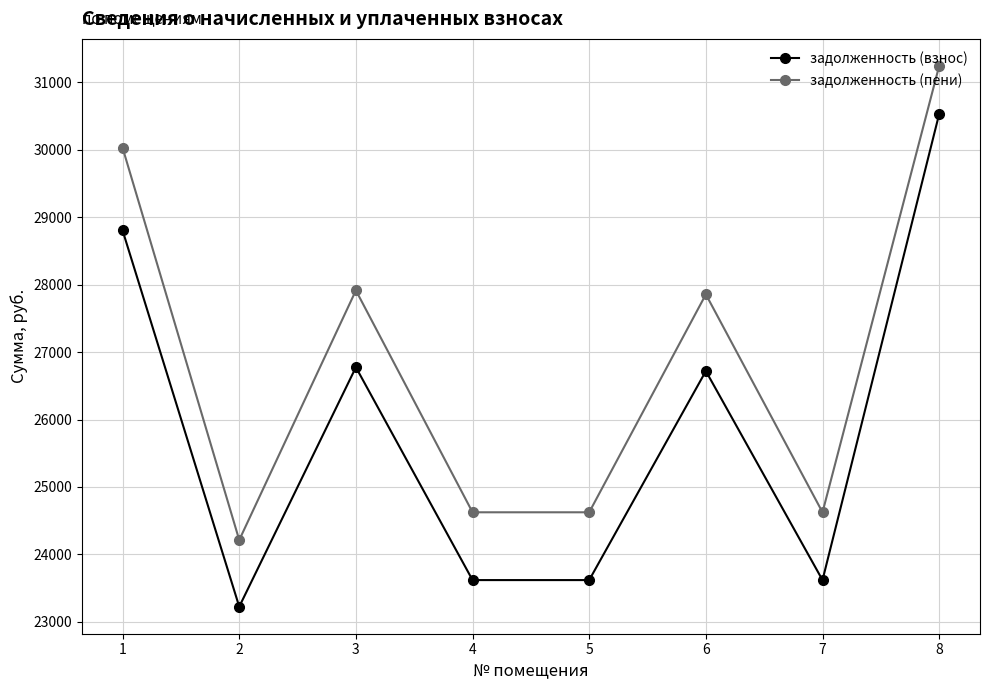

What is the difference between the second highest and minimum values in the задолженность (взнос) series?

5580.6